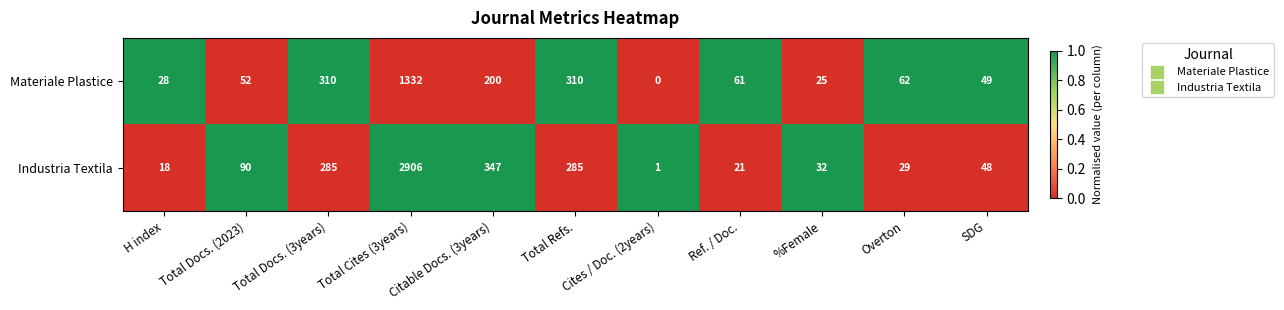

What is the total value across all series at Overton?

91